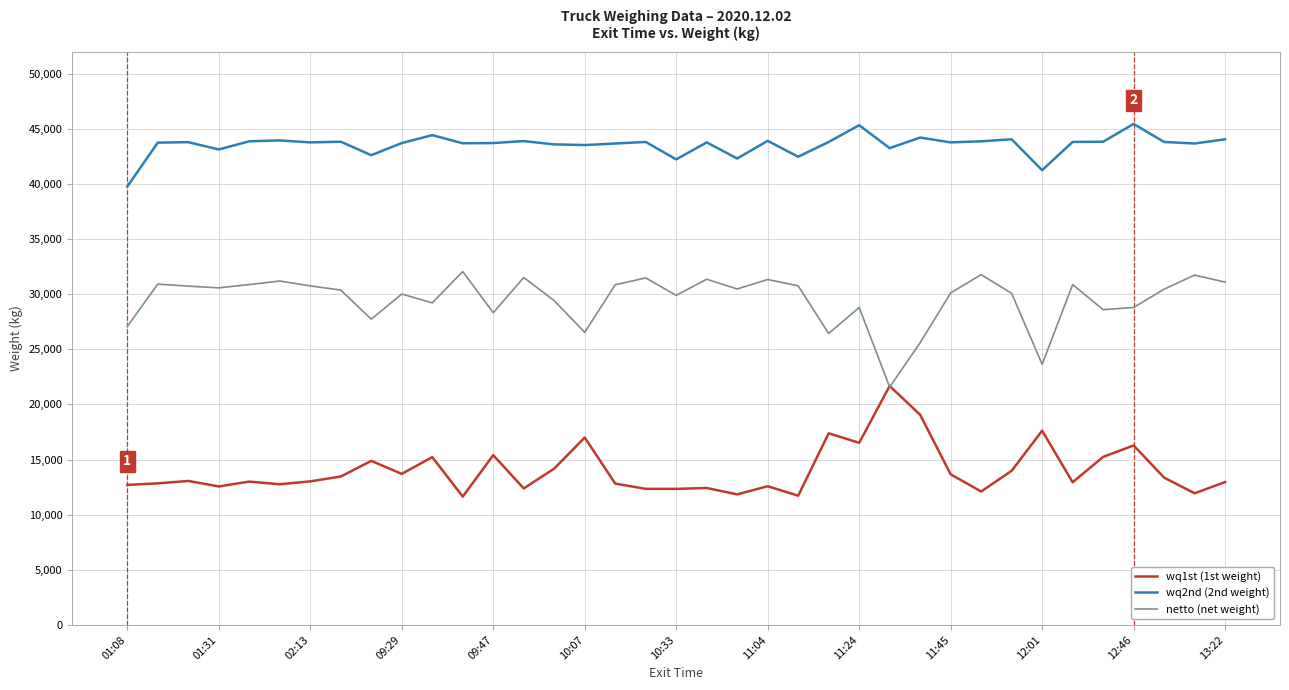

What is the sum of all netto (net weight) values?

1093180